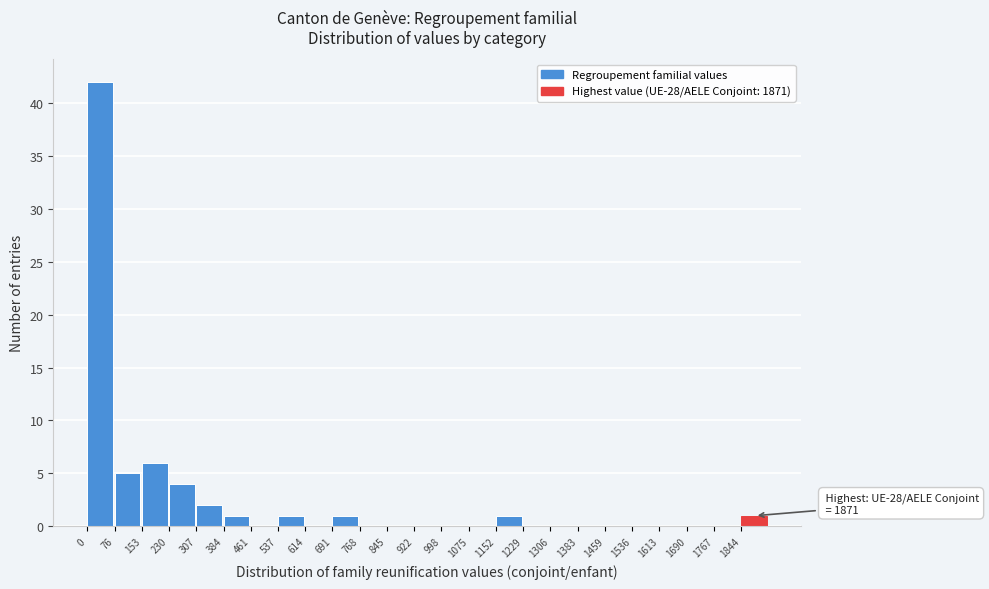

Over which range of the x-axis is the bar tallest?

0 to 80